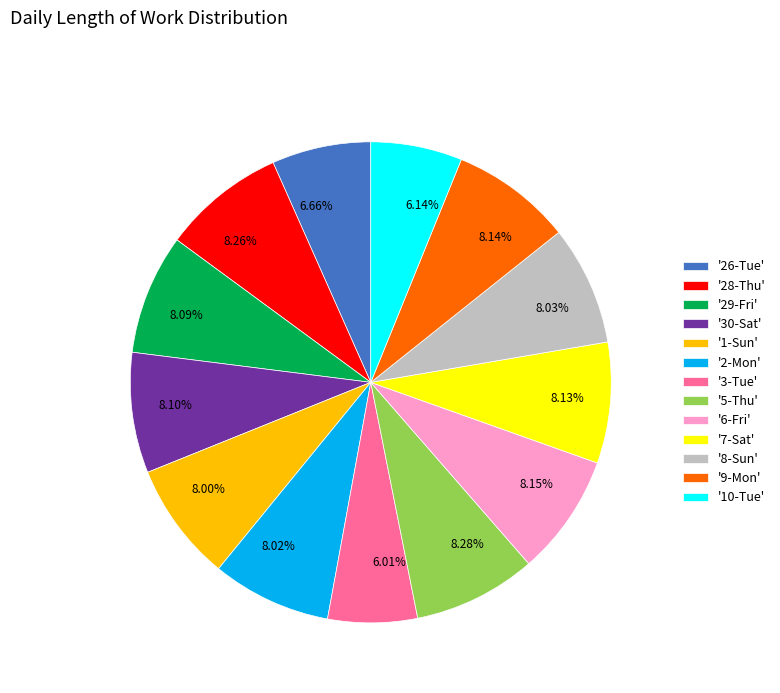

Combined, do 8.02% and 6.66% account for over 50%?

No